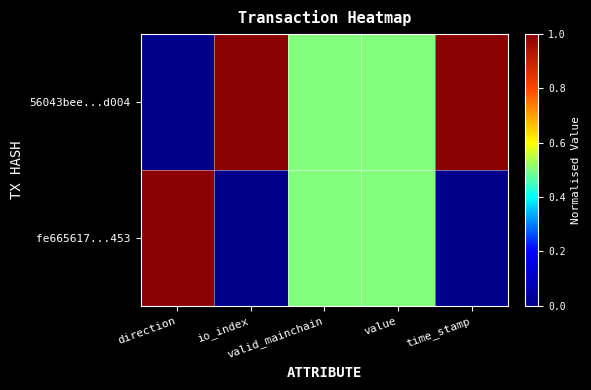

At which category is the sum across all series the highest?

direction